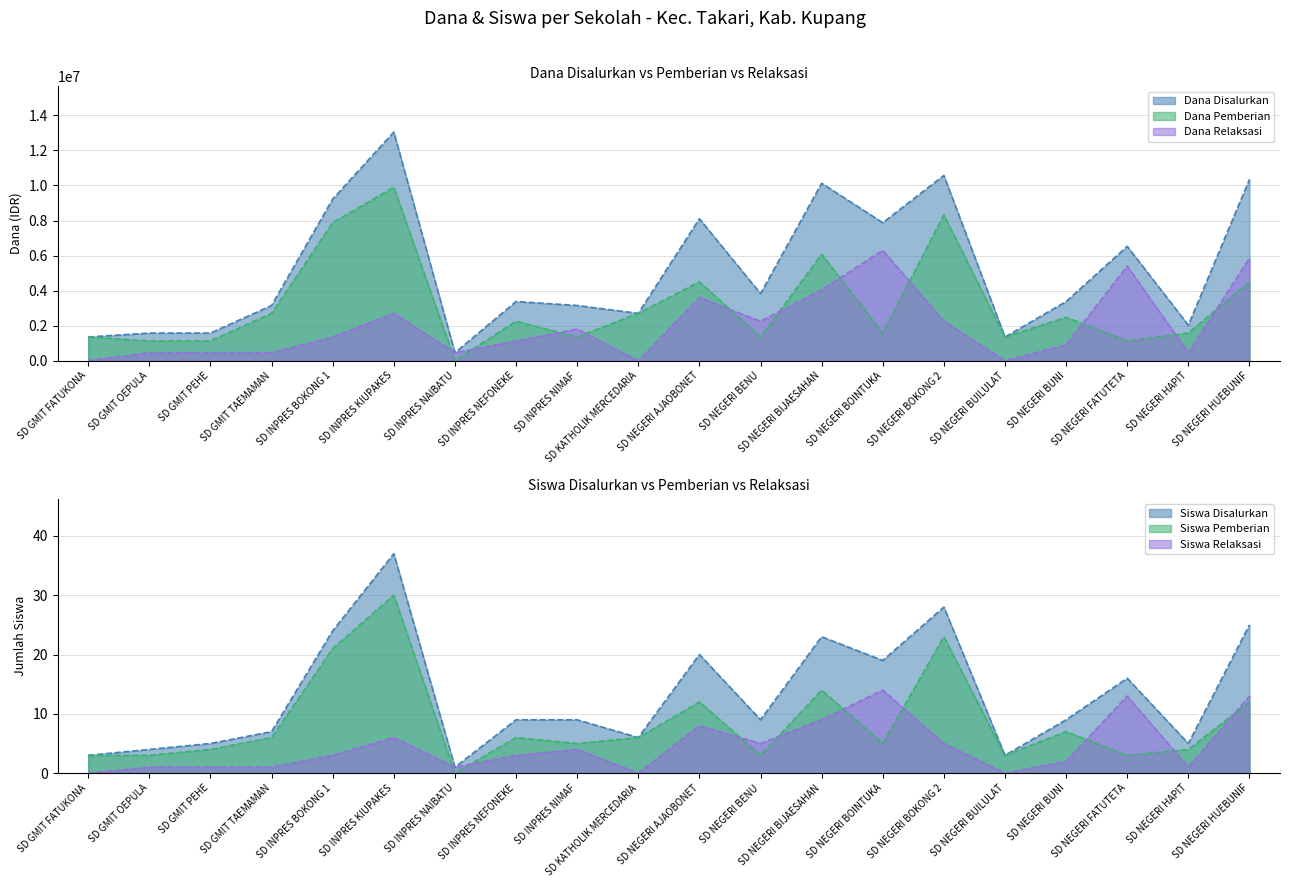

In Dana Relaksasi, how many points are higher than both neighbors (excluding endpoints)?

5